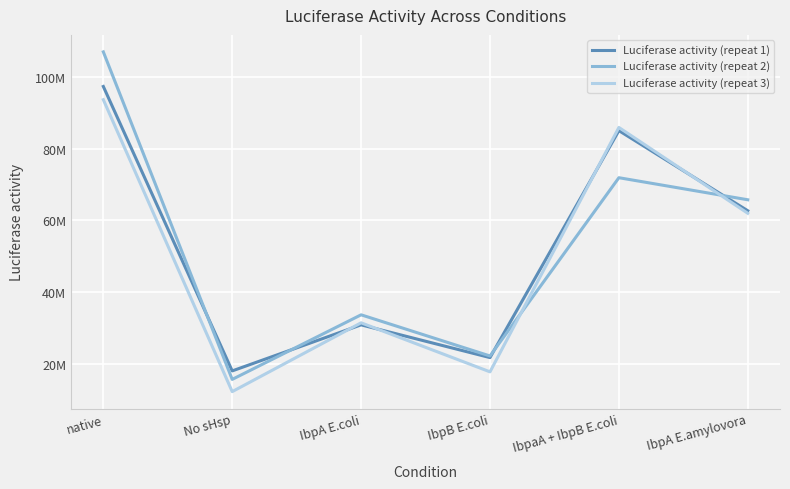

What is the label of the 6th point from the right?

native